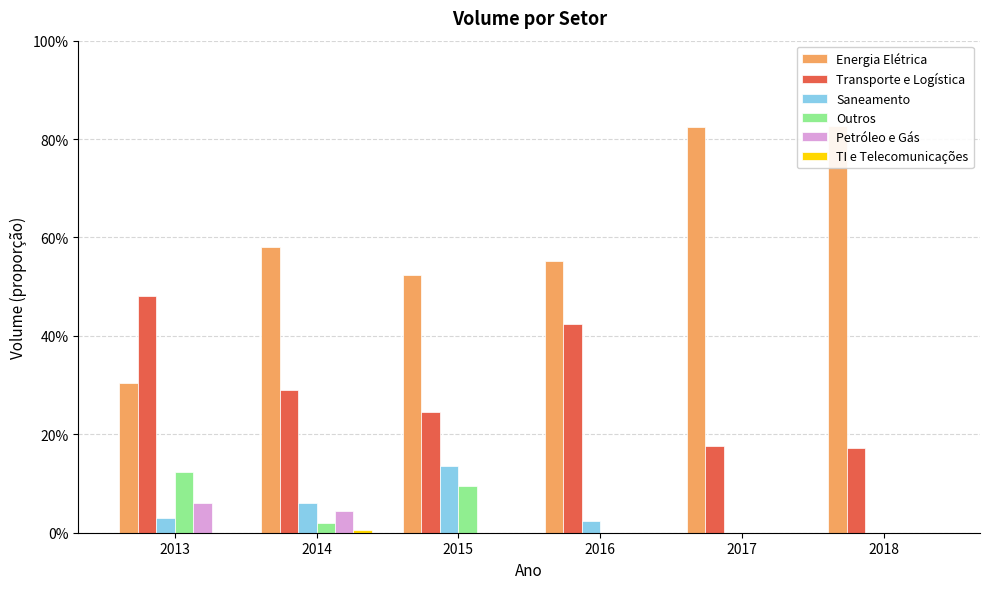

Rank the categories by TI e Telecomunicações value from highest to lowest.

2014, 2013, 2015, 2016, 2017, 2018